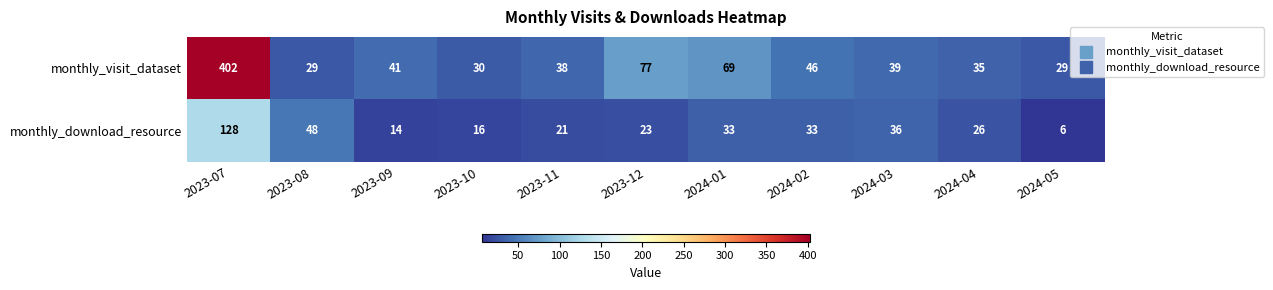

Which label corresponds to the smallest value in the chart?

2024-05